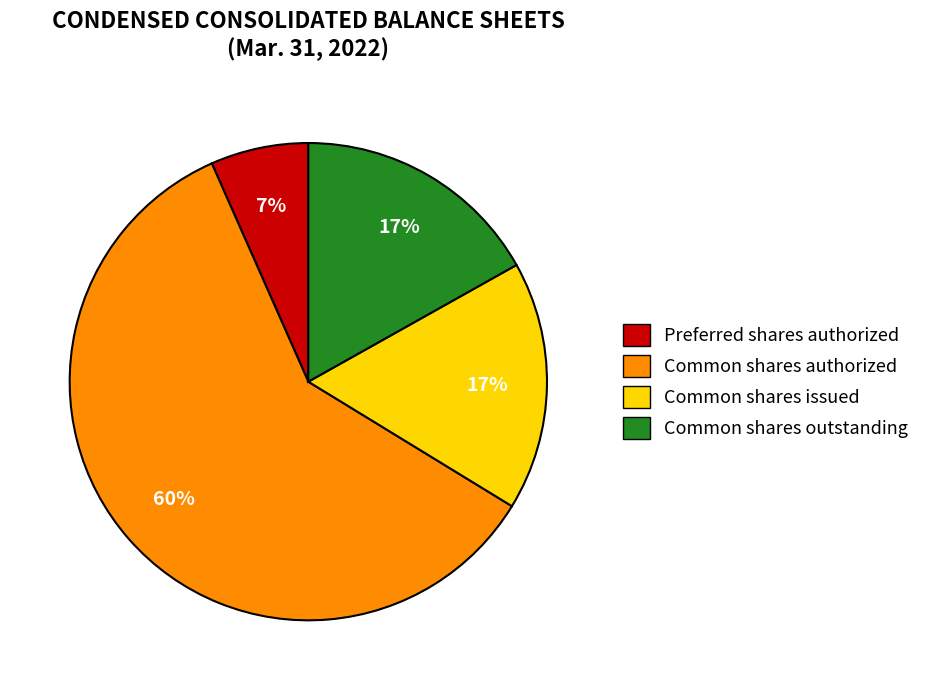

What is the largest slice in the pie chart?

Common shares authorized